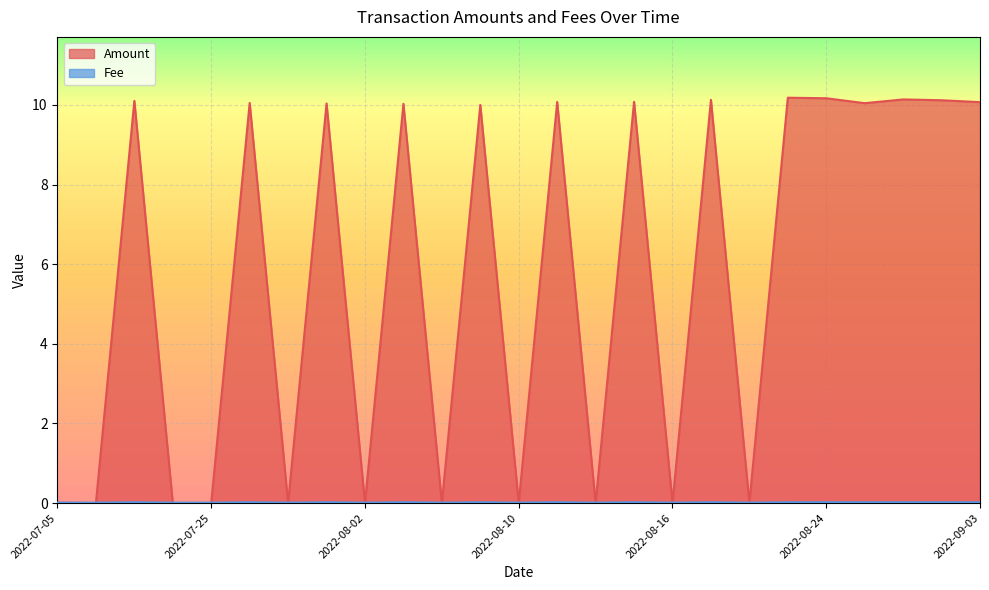

How many values in the Amount series are below 10?

11